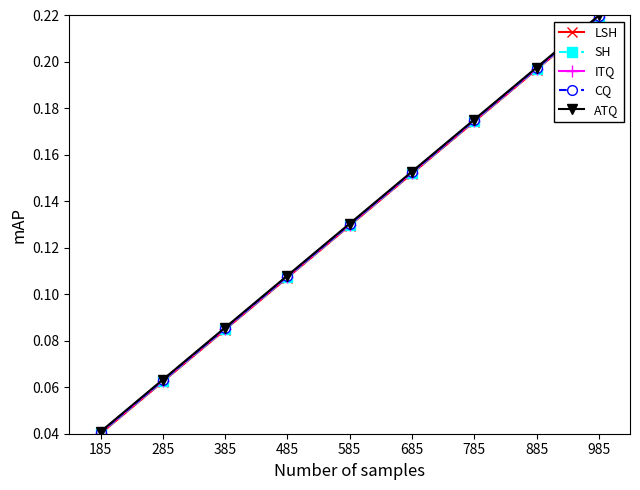

How many distinct data groups are displayed?

5